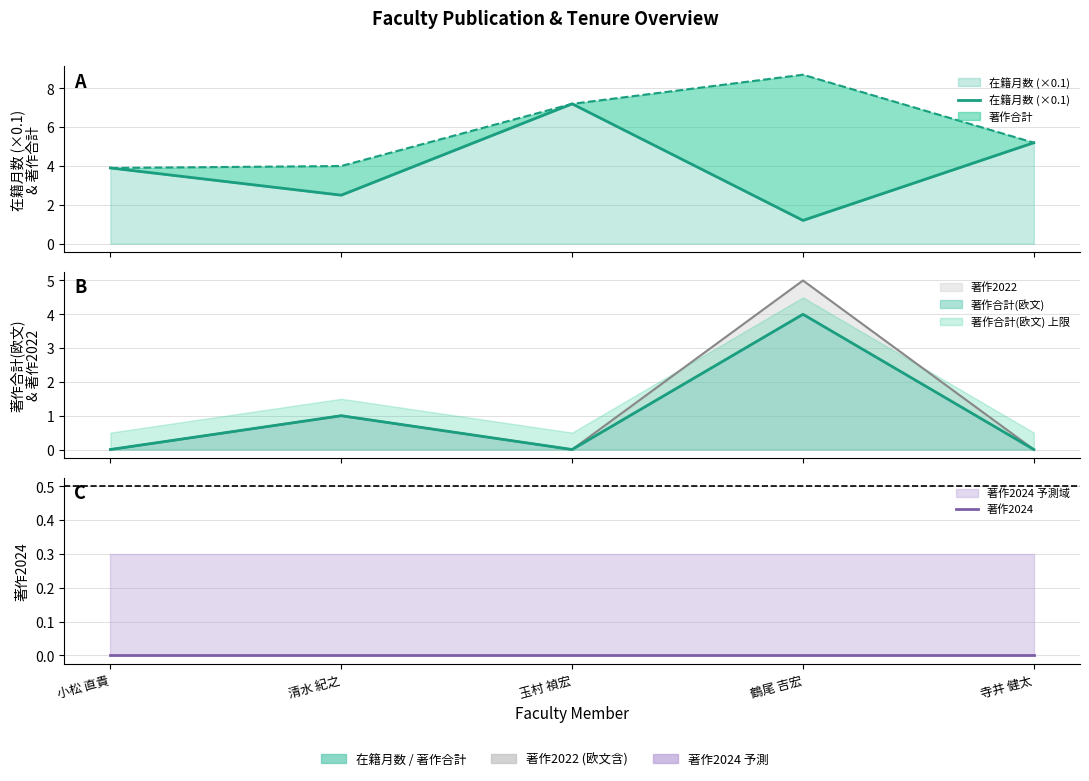

List the labels in order of 在籍月数 (×0.1) value, smallest first.

鶴尾 吉宏, 清水 紀之, 小松 直貴, 寺井 健太, 玉村 禎宏